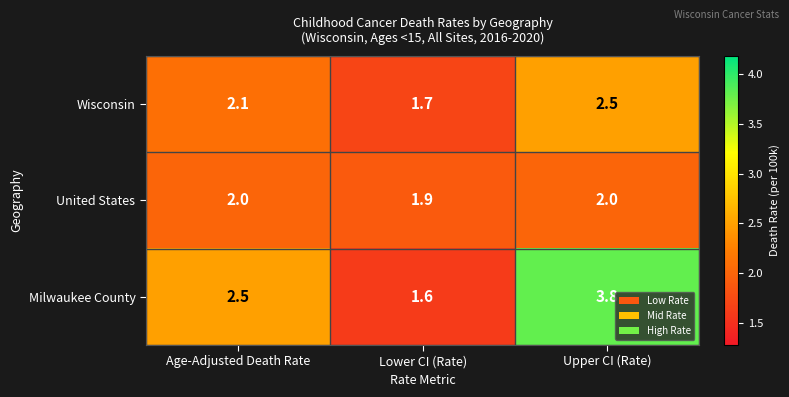

Rank the series by their average value, from lowest to highest.

United States, Wisconsin, Milwaukee County